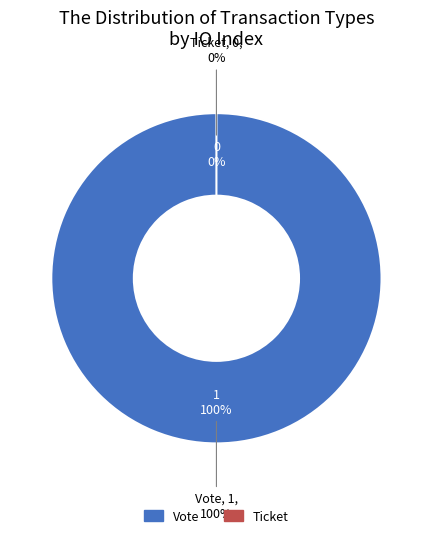

What is the smallest slice in the pie chart?

Ticket